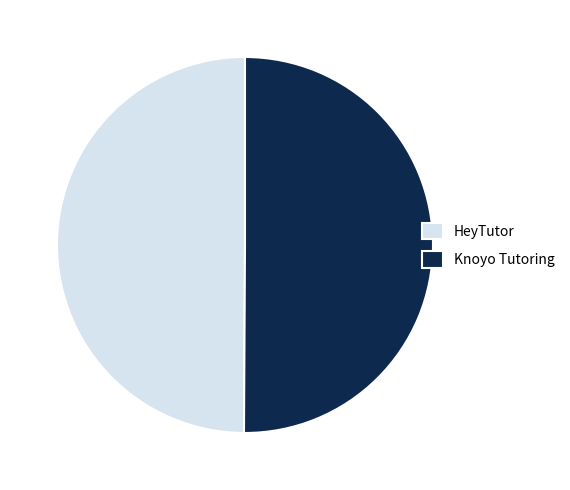

The Knoyo Tutoring slice represents 50% of the pie. True or false?

True